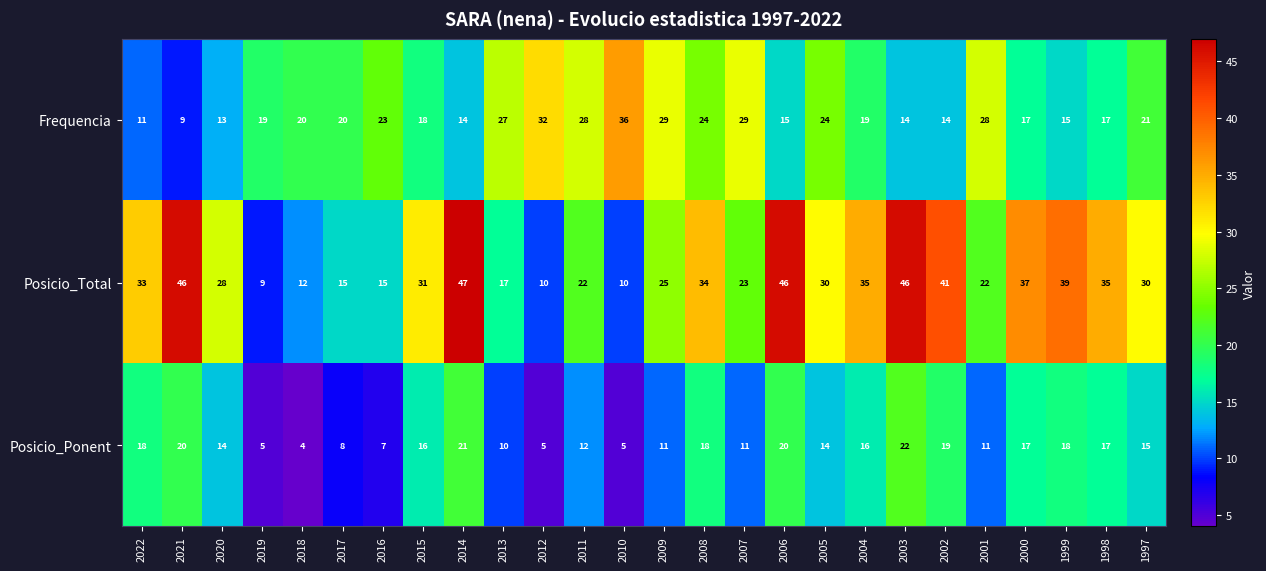

The value of Posicio_Ponent at 2006 is 20. True or false?

True